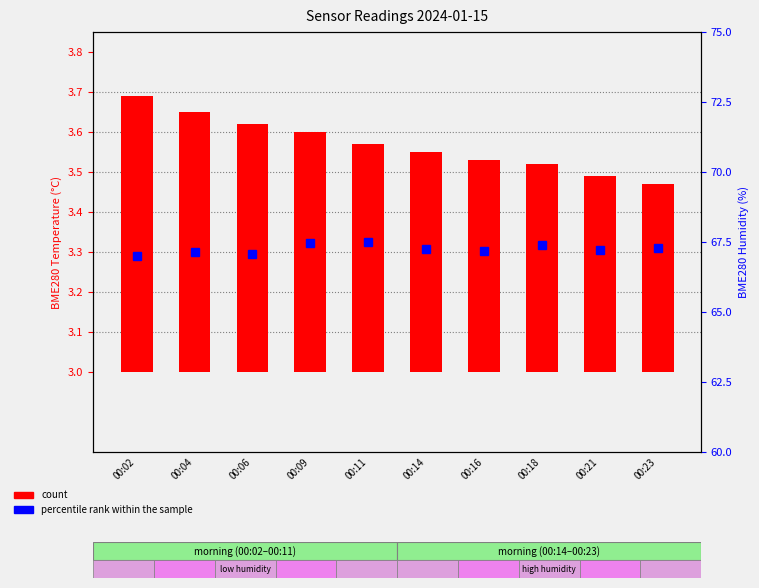

Reading right to left, transcribe all the data shown in this chart.

count: 00:23=0.5	00:21=0.5	00:18=0.5	00:16=0.5	00:14=0.5	00:11=0.6	00:09=0.6	00:06=0.6	00:04=0.6	00:02=0.7
percentile rank within the sample: 00:23=67.3	00:21=67.2	00:18=67.4	00:16=67.2	00:14=67.2	00:11=67.5	00:09=67.5	00:06=67.1	00:04=67.1	00:02=67.0